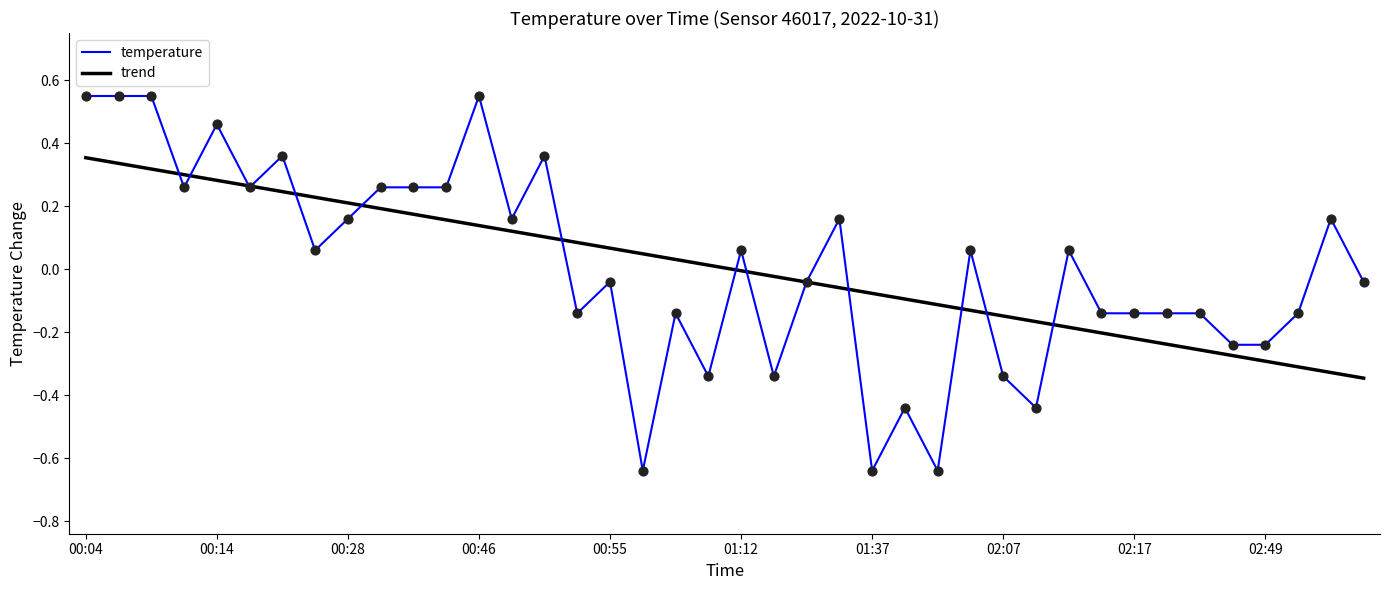

Which series has the widest spread of values?

temperature